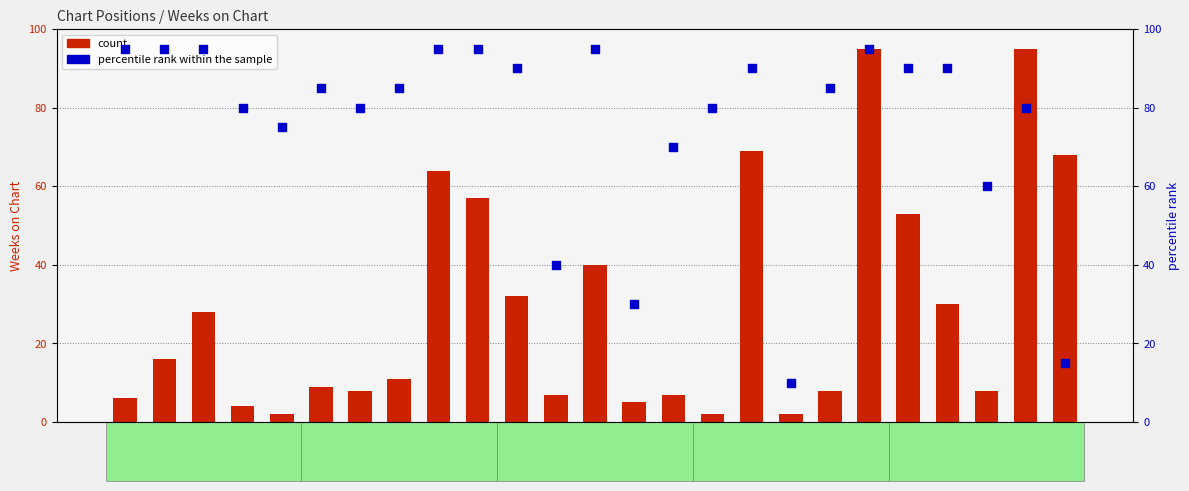

Which series contains the lowest Y value?

count